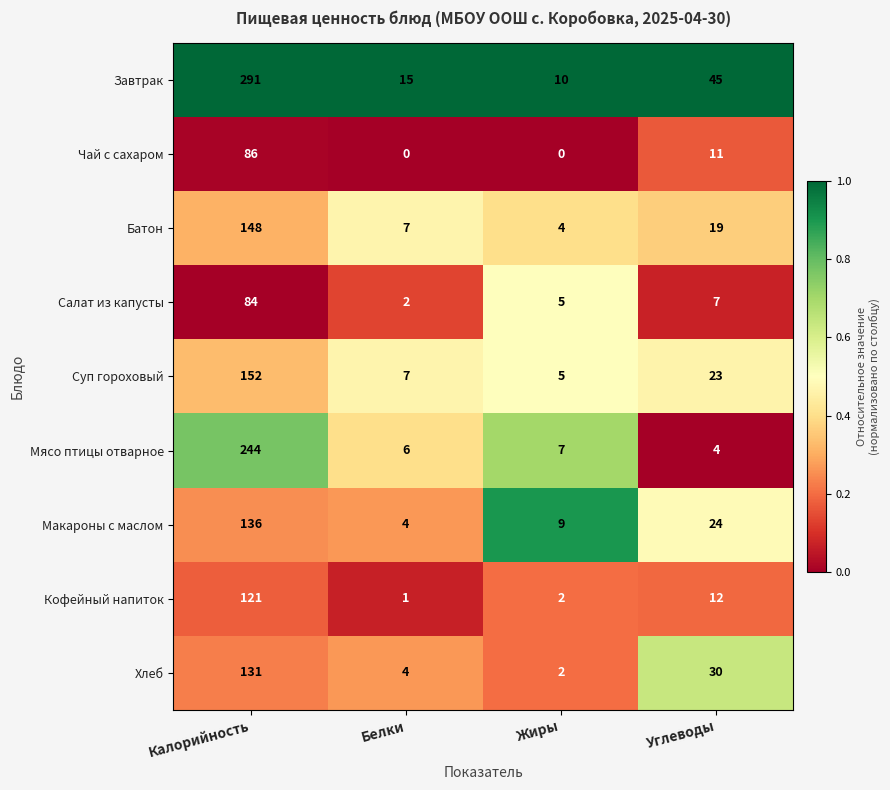

What is the total value across all series at Углеводы?

175